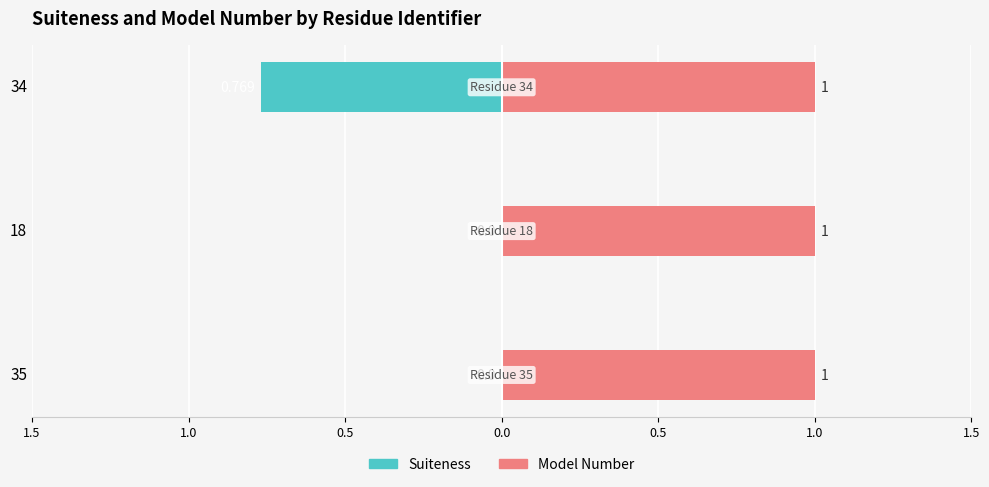

What position from the left is 1.0?

2